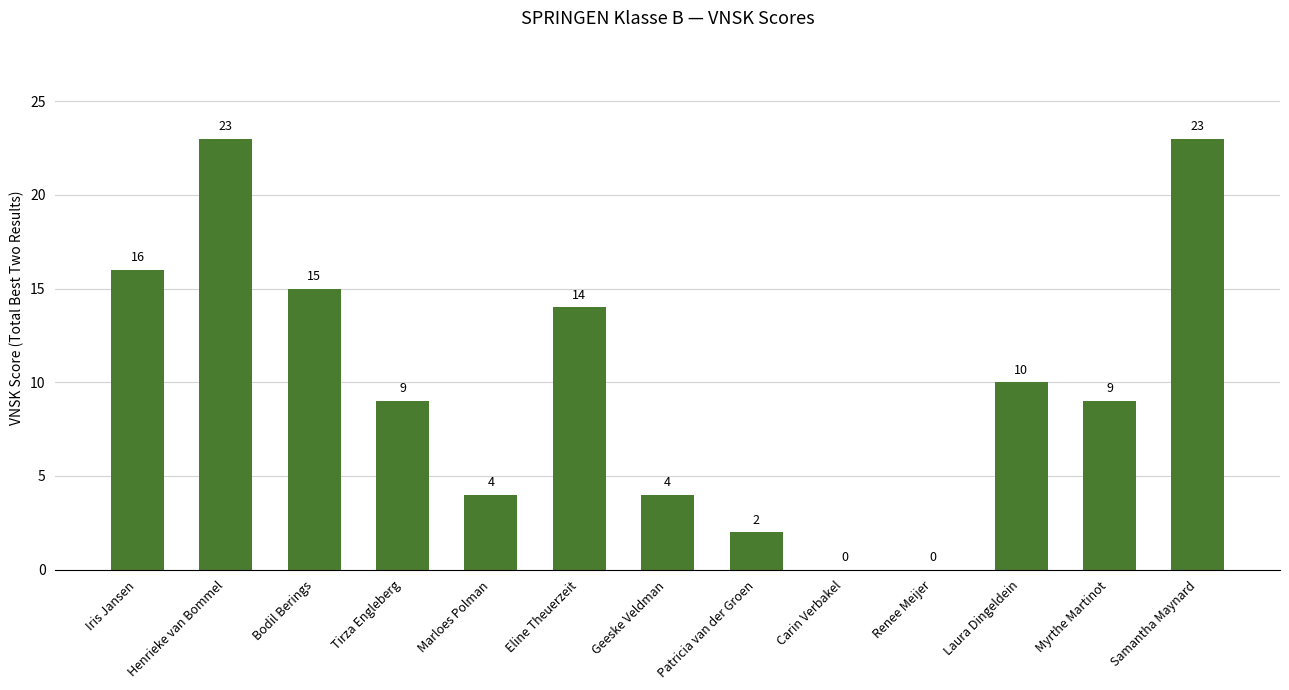

What is the sum of the values at Carin Verbakel and Henrieke van Bommel?

23